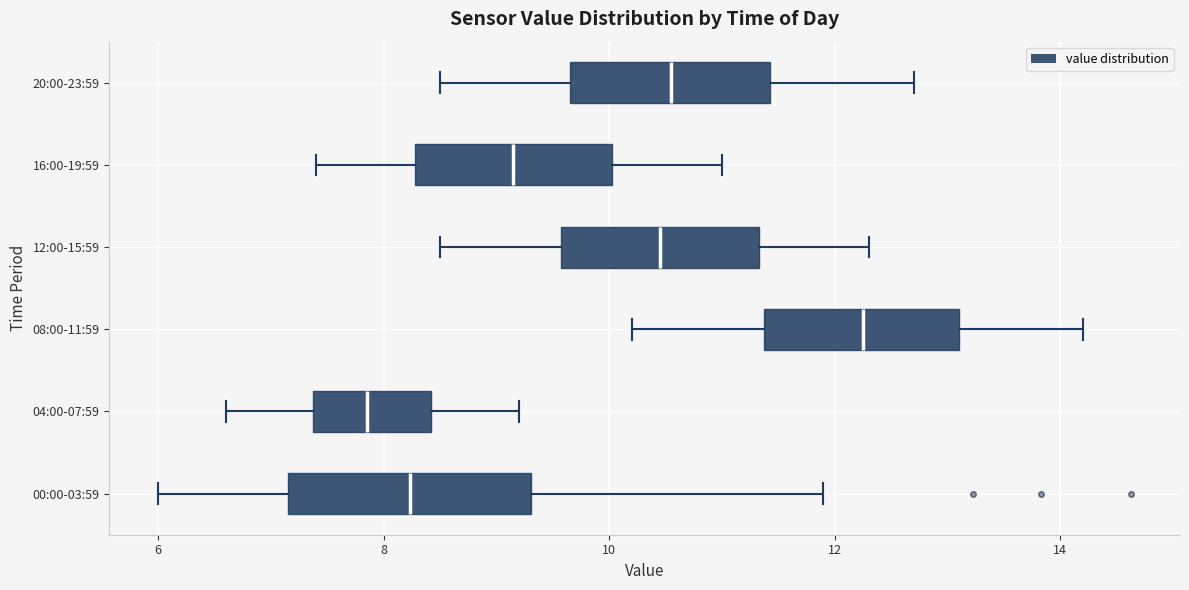

Reading bottom to top, transcribe this box plot: for each box, give where its median line is, the range the box spans, and where its two whiskers end, as read against the x-axis. The values are not printed on the chart, so give them approximately, as read against the axis.

00:00-03:59: median 8.2, box 7.2 to 9.4, whiskers 6.0 to 12.0
04:00-07:59: median 7.8, box 7.4 to 8.4, whiskers 6.6 to 9.2
08:00-11:59: median 12.2, box 11.4 to 13.2, whiskers 10.2 to 14.2
12:00-15:59: median 10.4, box 9.6 to 11.4, whiskers 8.6 to 12.4
16:00-19:59: median 9.2, box 8.2 to 10.0, whiskers 7.4 to 11.0
20:00-23:59: median 10.6, box 9.6 to 11.4, whiskers 8.6 to 12.8